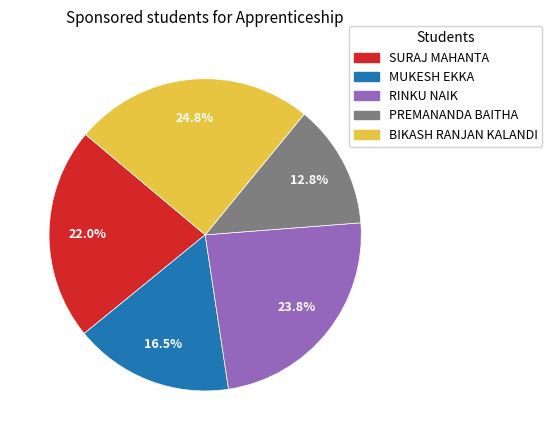

Is SURAJ MAHANTA the majority of the pie?

No